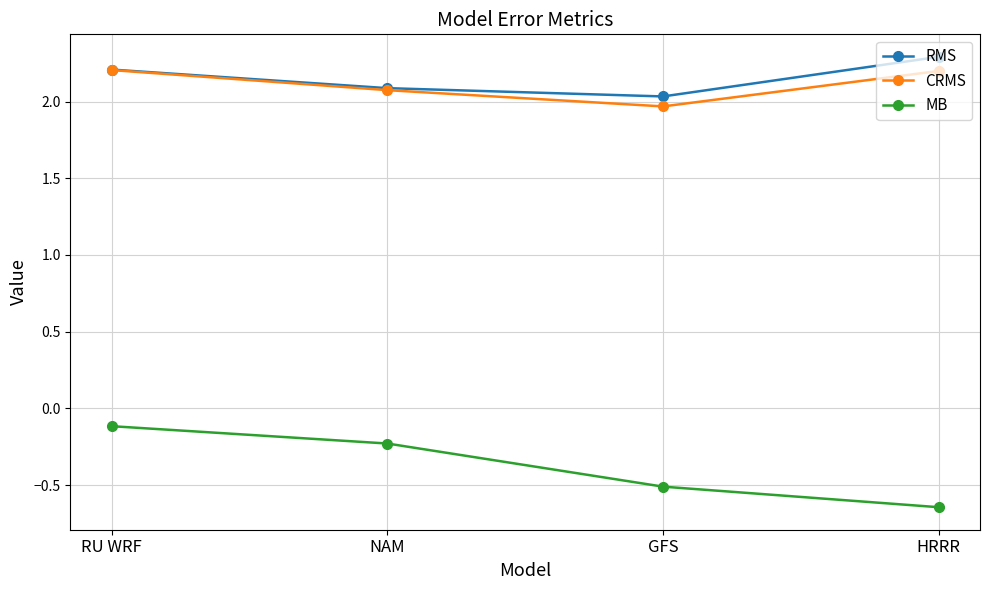

How many interior local valleys does the RMS series have?

1